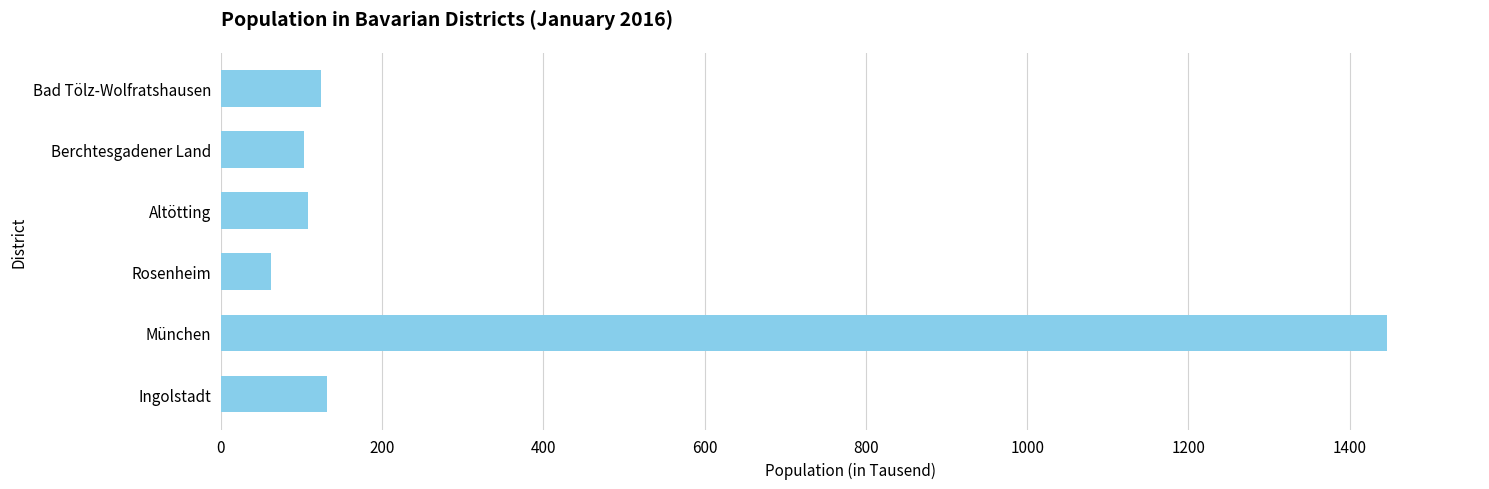

The value at Ingolstadt is 82.0. True or false?

False